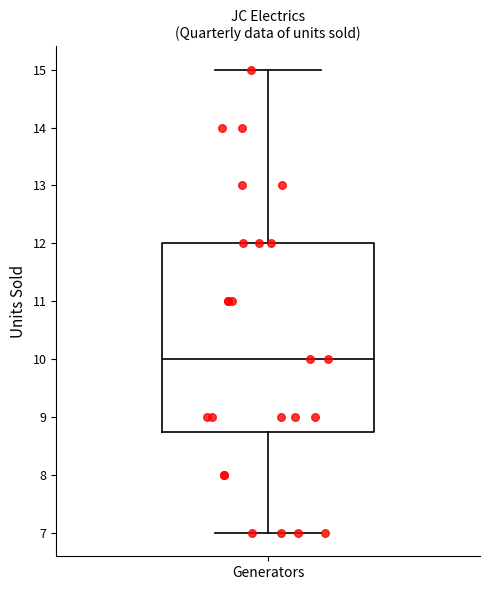

Read this box plot against the y-axis: the position of the median line, the range covered by the box, and the ends of both whiskers. The values are not printed on the chart, so give them approximately, as read against the axis.

median 10.0, box 8.8 to 12.0, whiskers 7.0 to 15.0